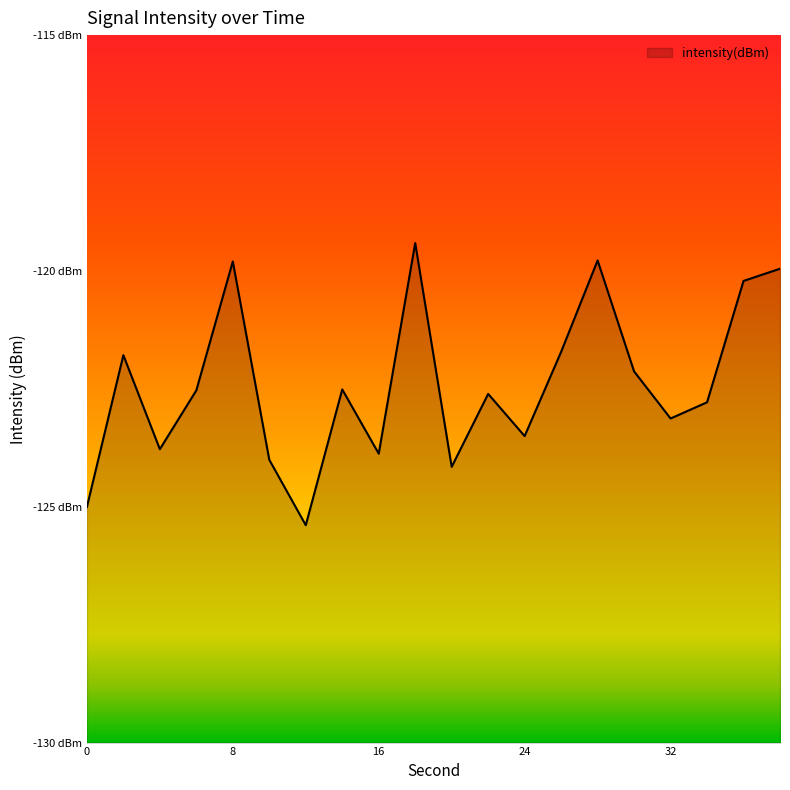

Is it true that the value at 12 is -125.4?

True